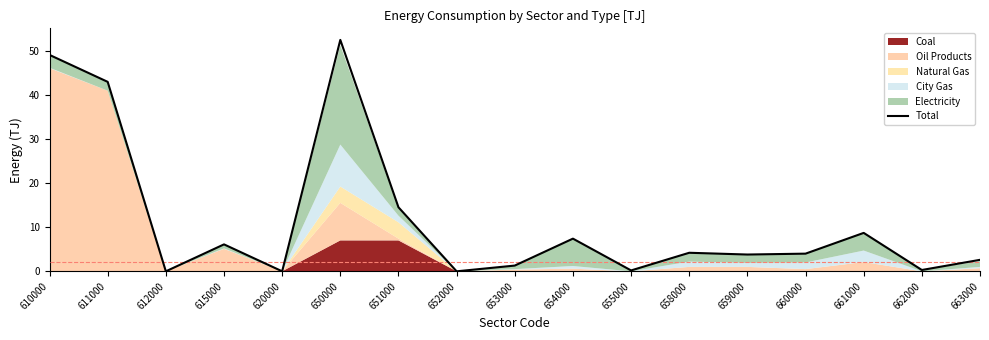

The chart shows a value of -27.4 at 652000. True or false?

False